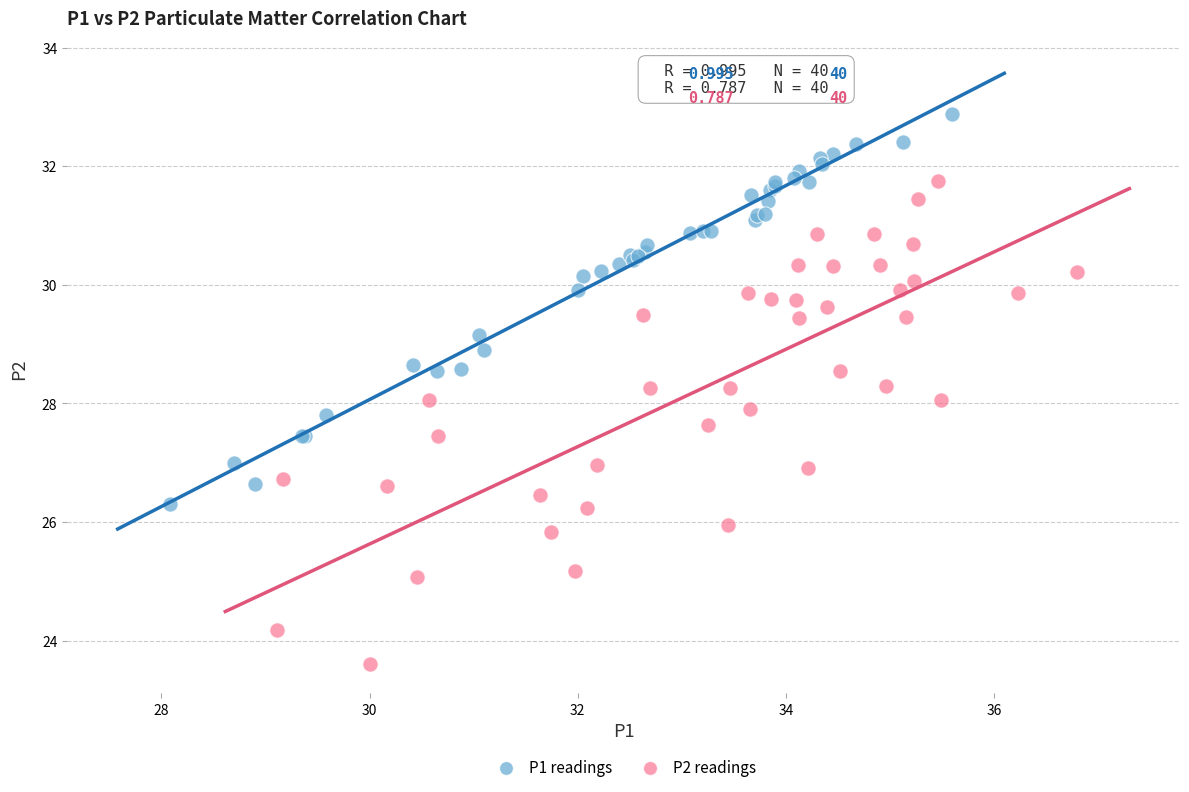

Which series has the largest Y range (max minus min)?

P2 readings